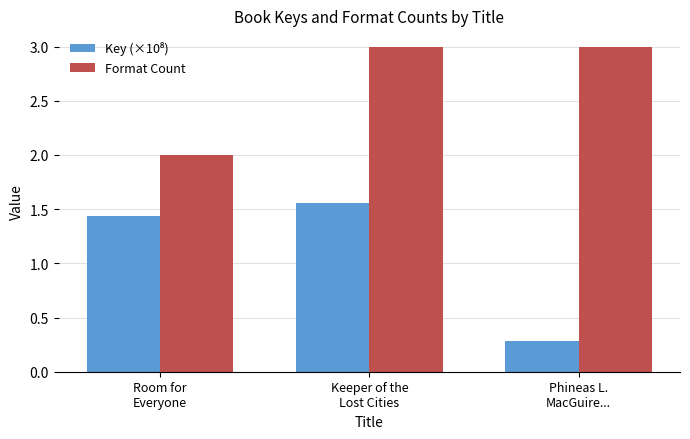

At how many categories does at least one series exceed 0?

3